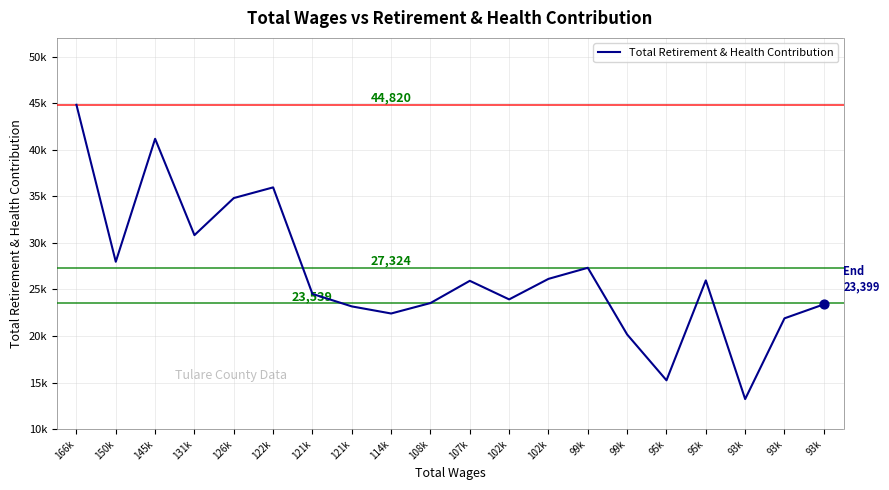

Is this an area chart (filled region under the line)?

No